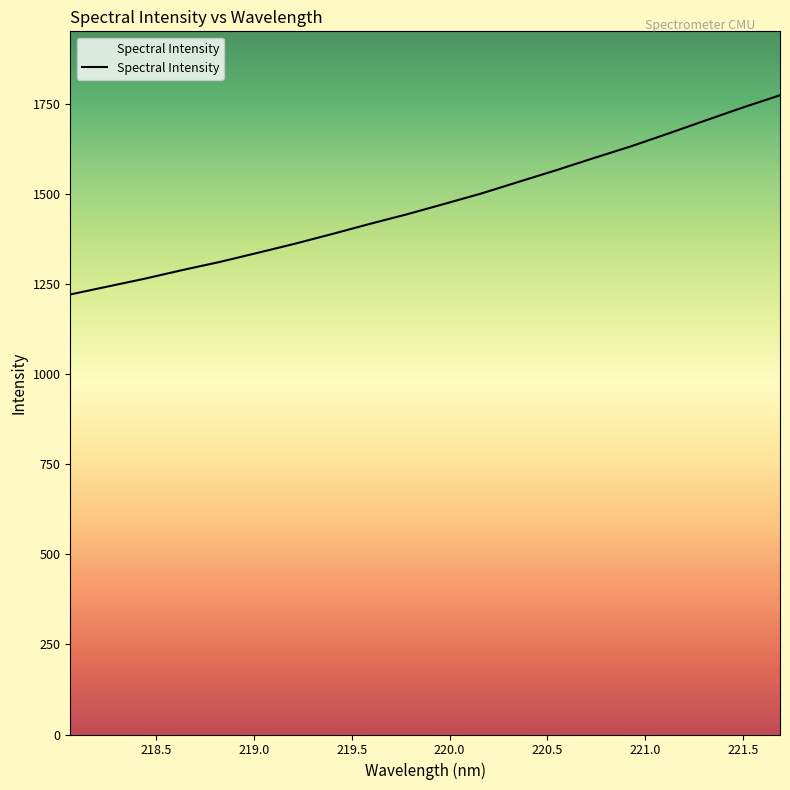

What is the minimum value shown in the chart?

1221.1